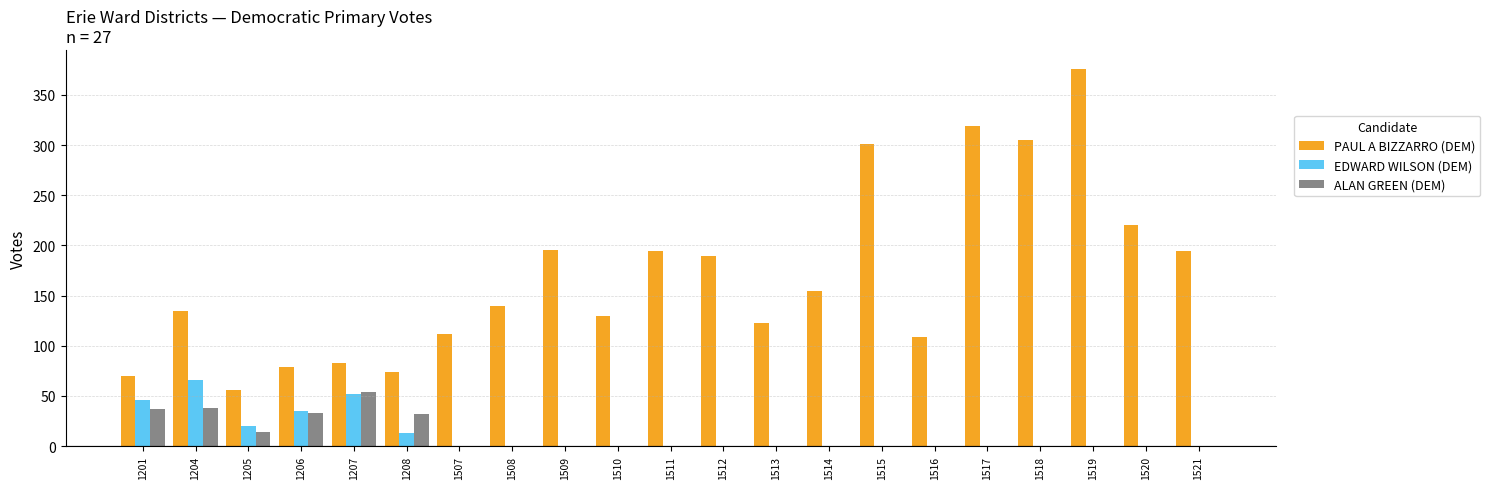

How many values in the EDWARD WILSON (DEM) series exceed 0?

6